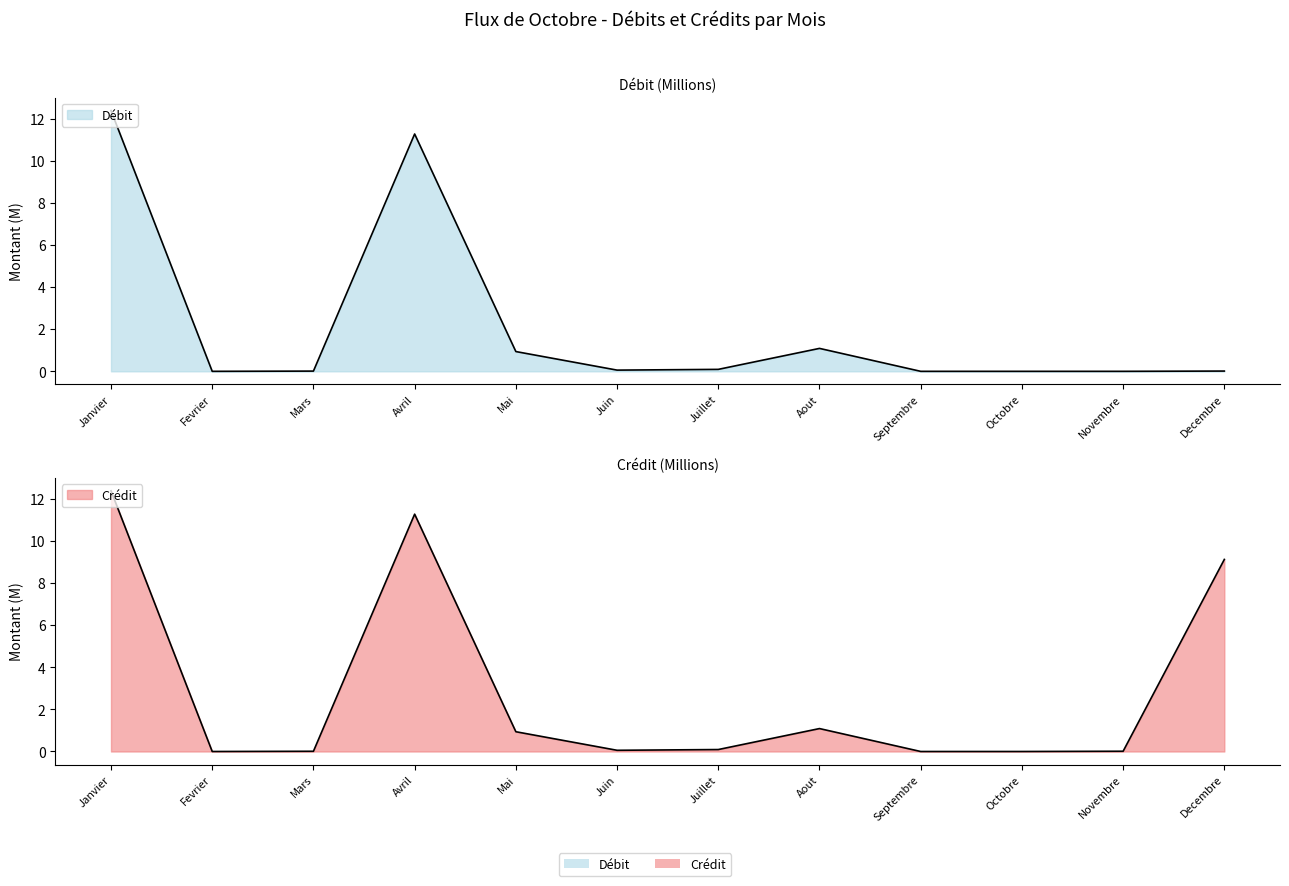

What are all the series names shown in the legend?

Debit, Credit